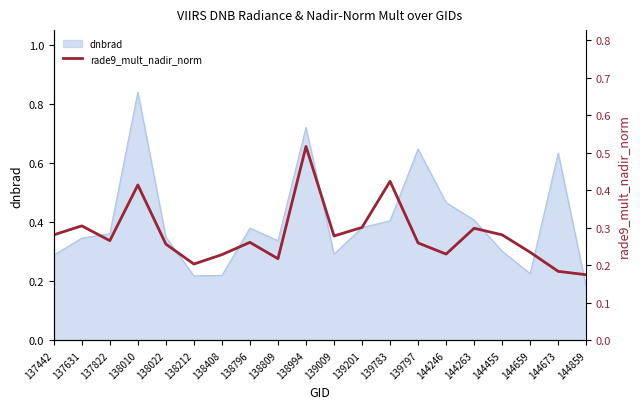

How many lines are shown in the chart?

1